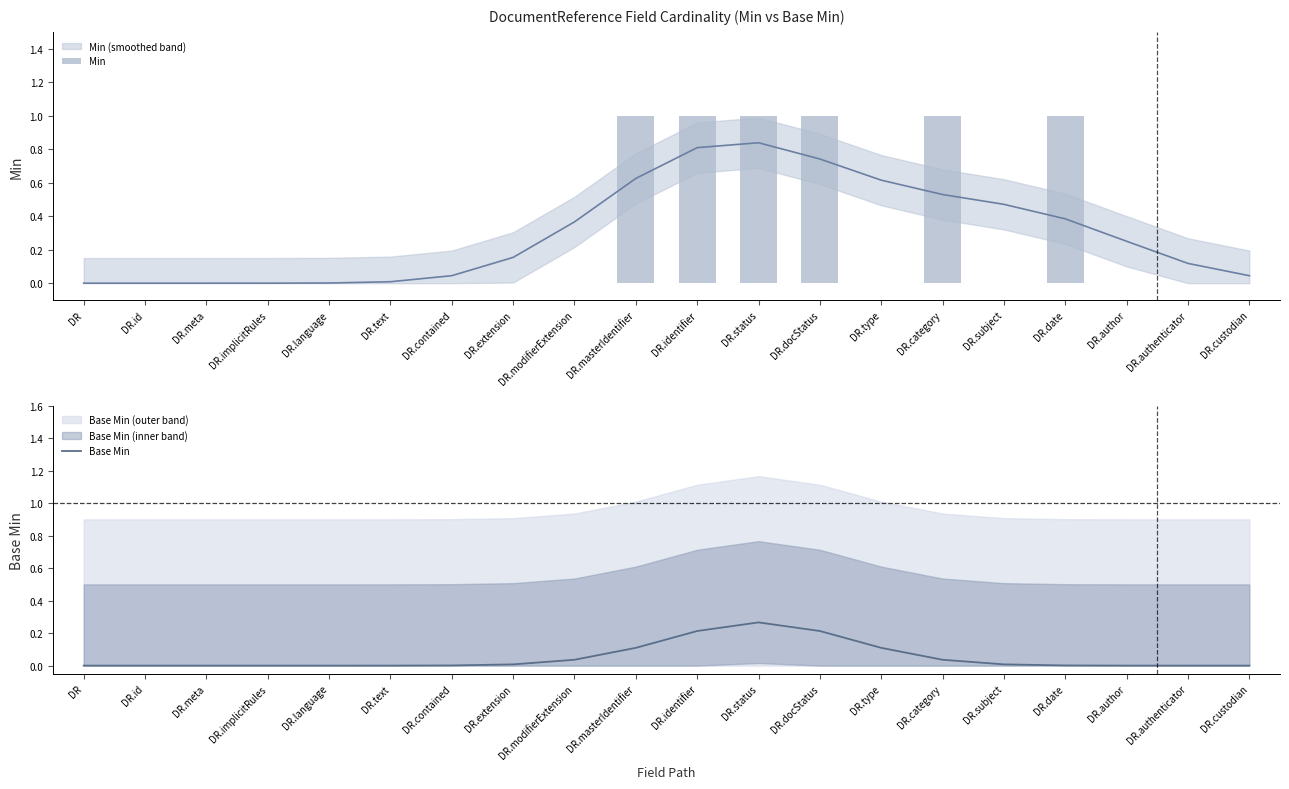

What is the label of the 18th bar from the left?

DR.author